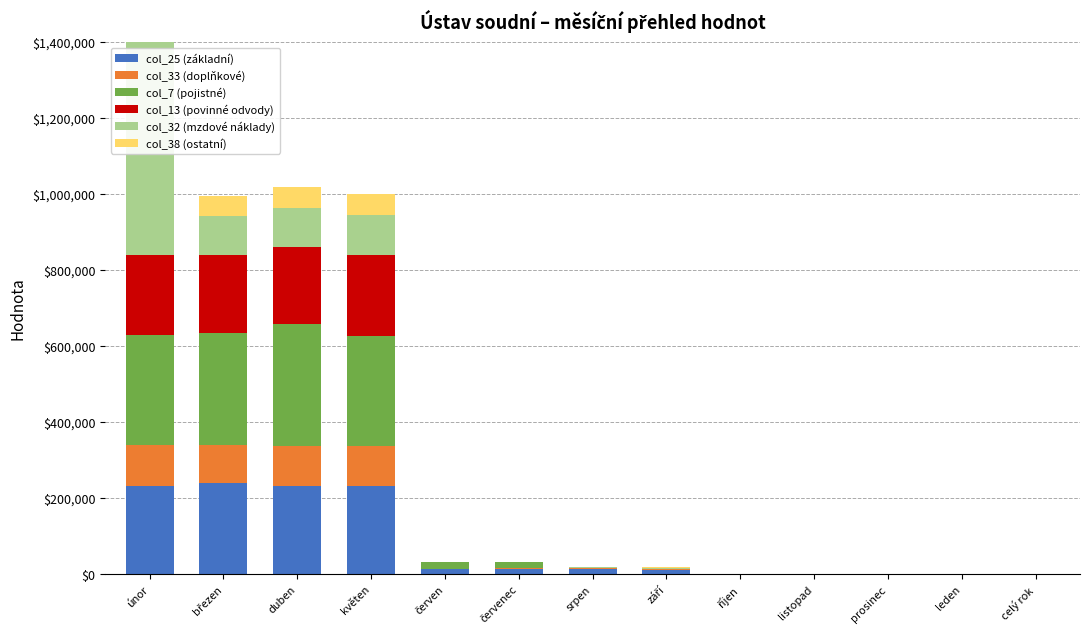

Which series changed the most between duben and prosinec?

col_7 (pojistné)